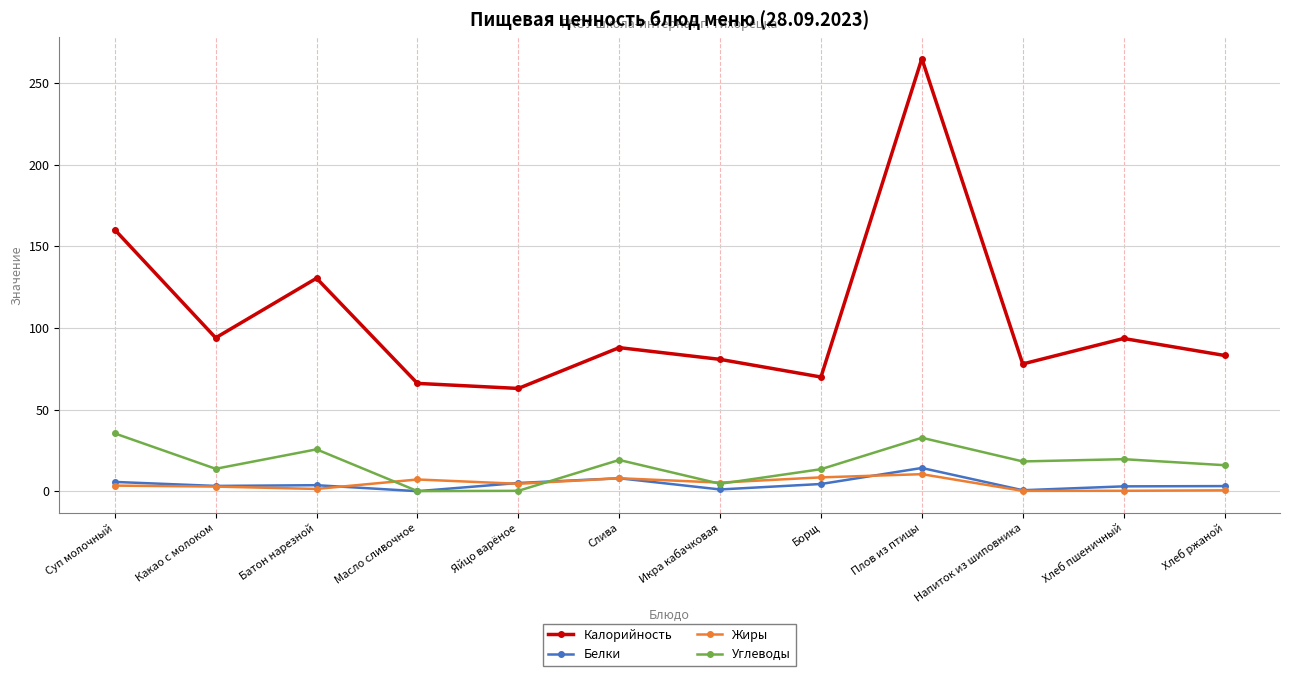

The Калорийность series shows 88.0 at Слива. True or false?

True